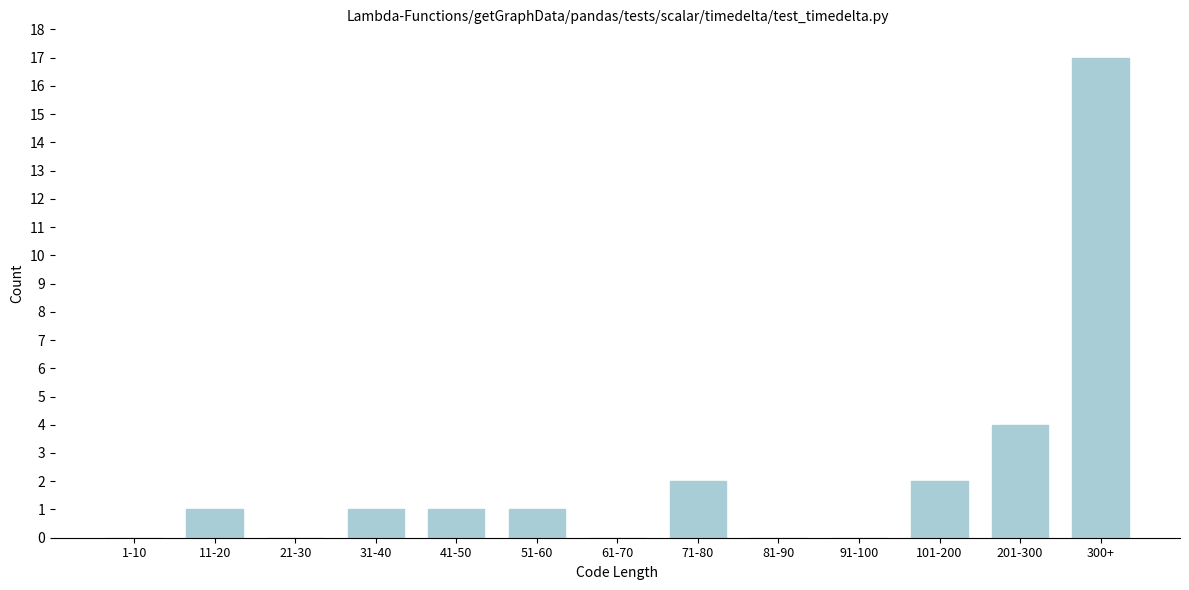

Reading left to right, extract all data points from this chart.

1-10=0	11-20=1	21-30=0	31-40=1	41-50=1	51-60=1	61-70=0	71-80=2	81-90=0	91-100=0	101-200=2	201-300=4	300+=17